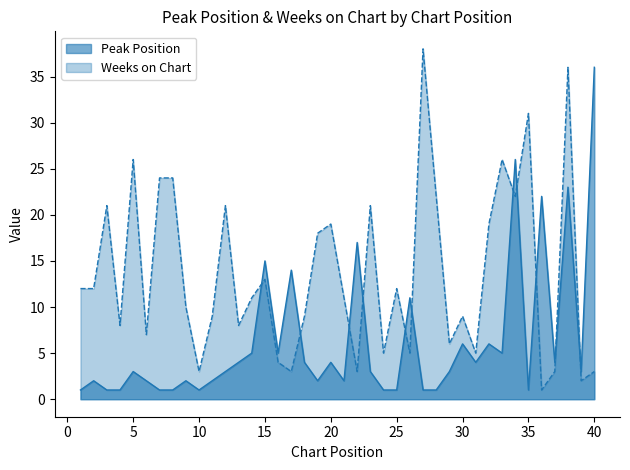

What is the difference between the maximum and minimum values in the Weeks on Chart series?

37